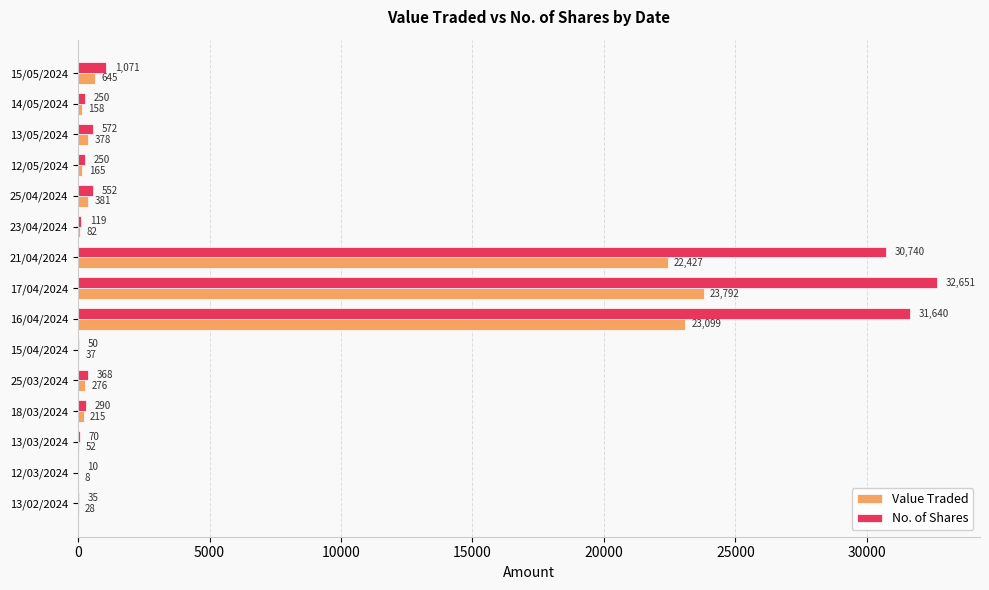

What is the sum of the No. of Shares values at 25/03/2024 and 23/04/2024?

487